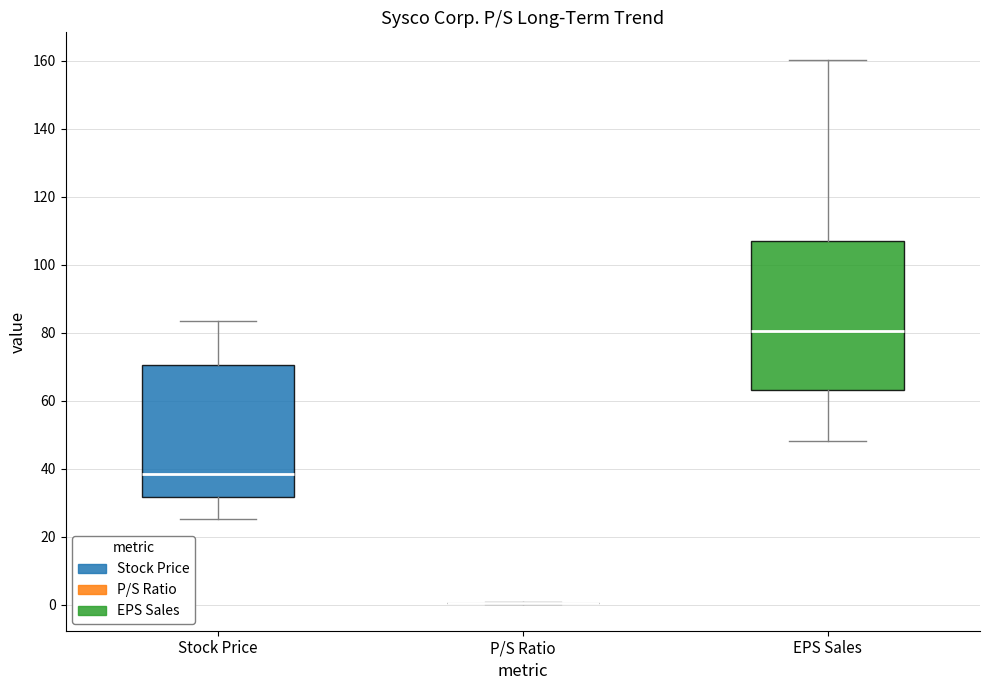

Where does the lower whisker of the box for Stock Price end on the y-axis? The values are not printed on the chart, so give them approximately, as read against the axis.

26